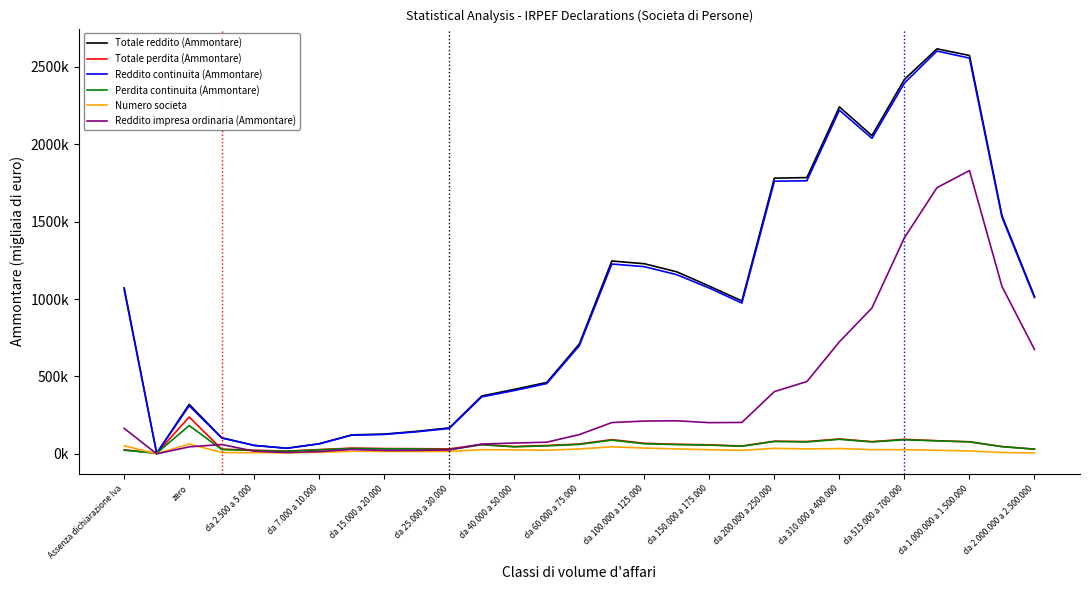

Does the chart have visible grid lines?

No